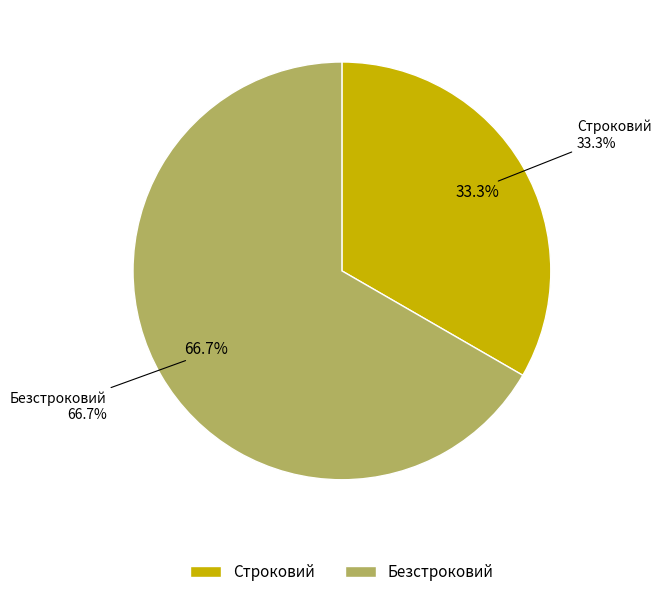

To the nearest percent, what portion does Безстроковий represent?

67%